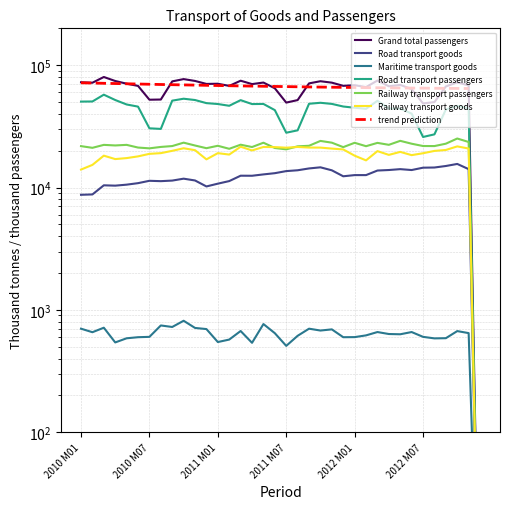

What is the spread (max minus min) of values at 2011 M09?

70282